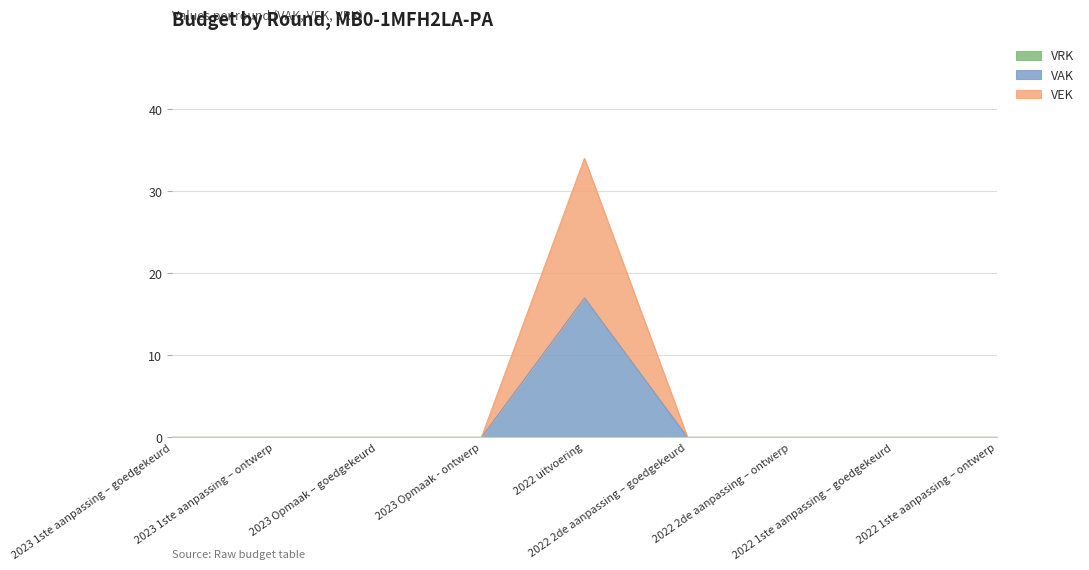

At which category is the sum across all series the highest?

2022 uitvoering